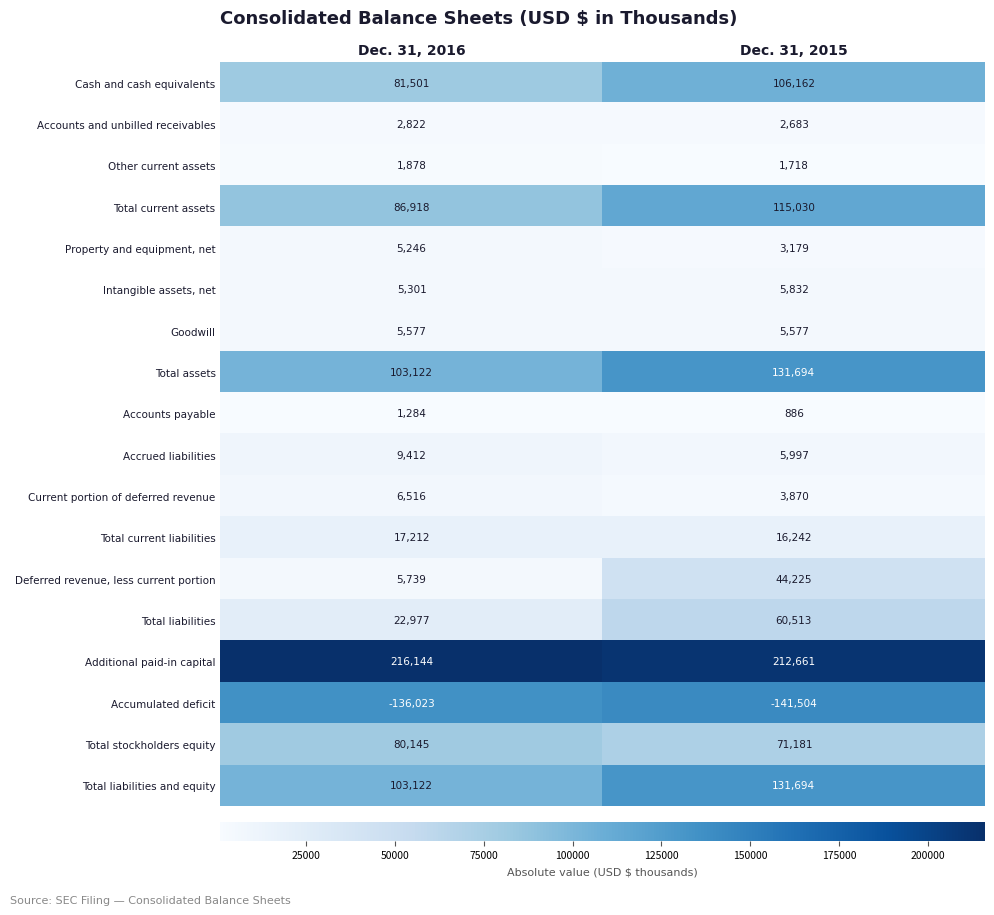

Is the value of Goodwill at Dec. 31, 2016 greater than the value of Total stockholders equity at Dec. 31, 2016?

No